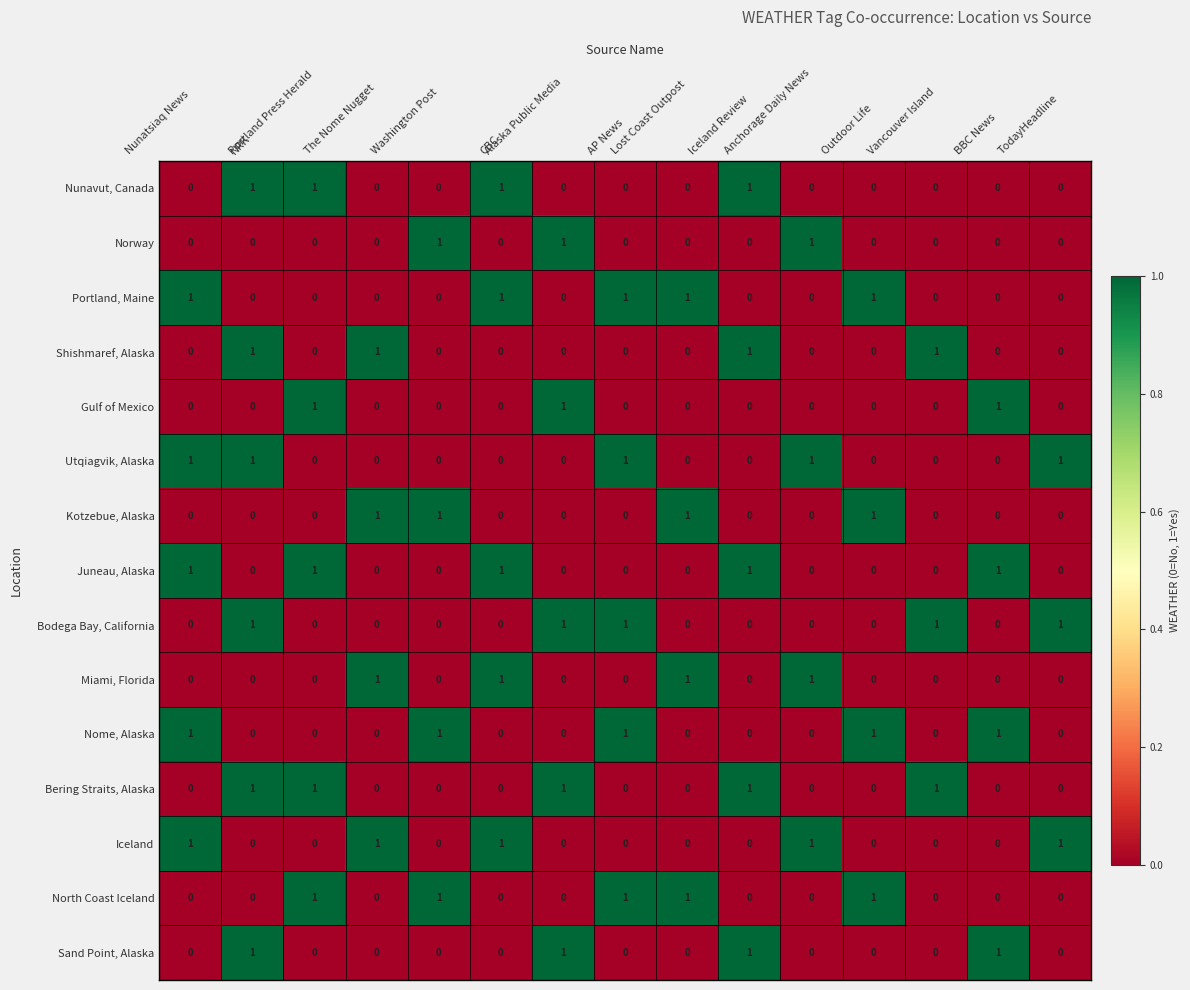

At how many categories does at least one series exceed 0?

15